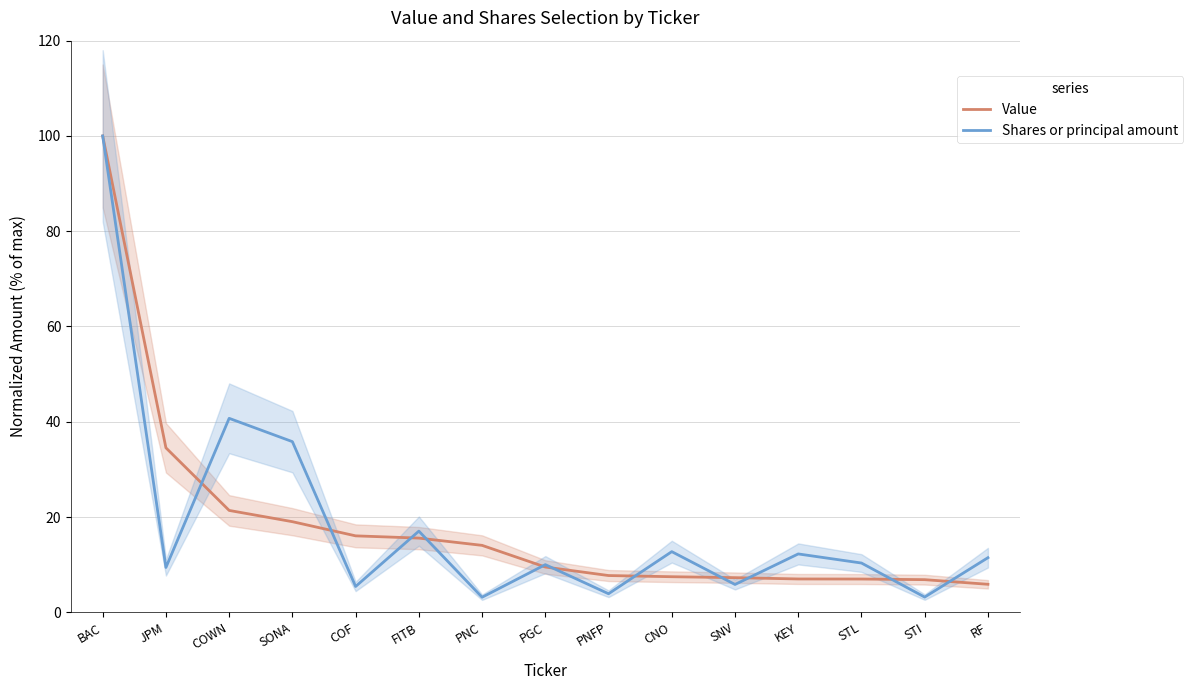

What is the label of the 13th point from the left?

STL